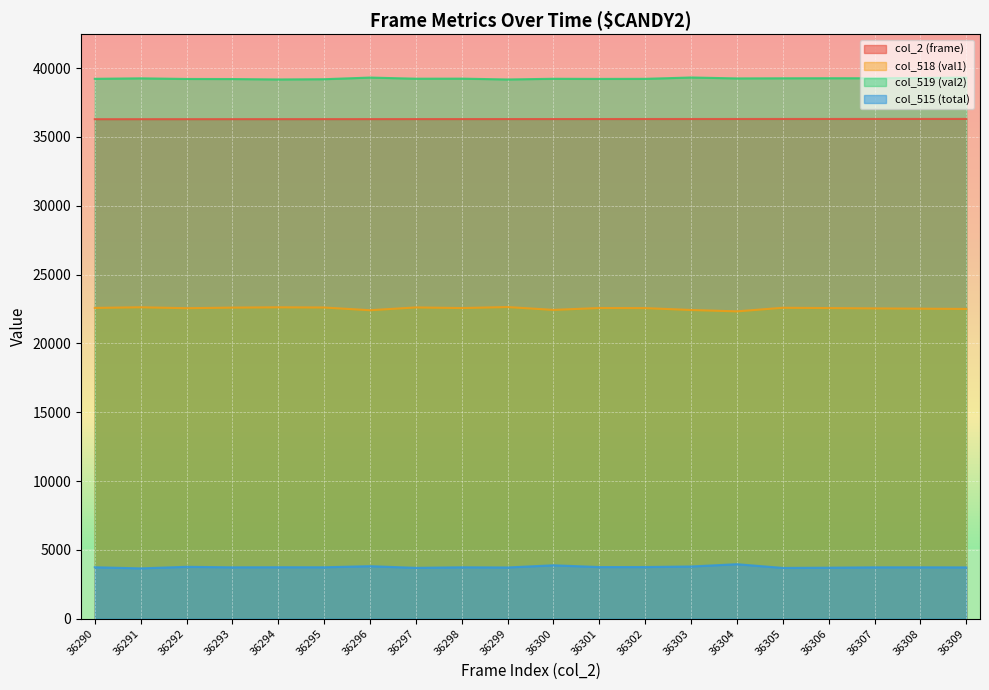

At 36304, list the series in order from largest to smallest.

col_519 (val2), col_2 (frame), col_518 (val1), col_515 (total)